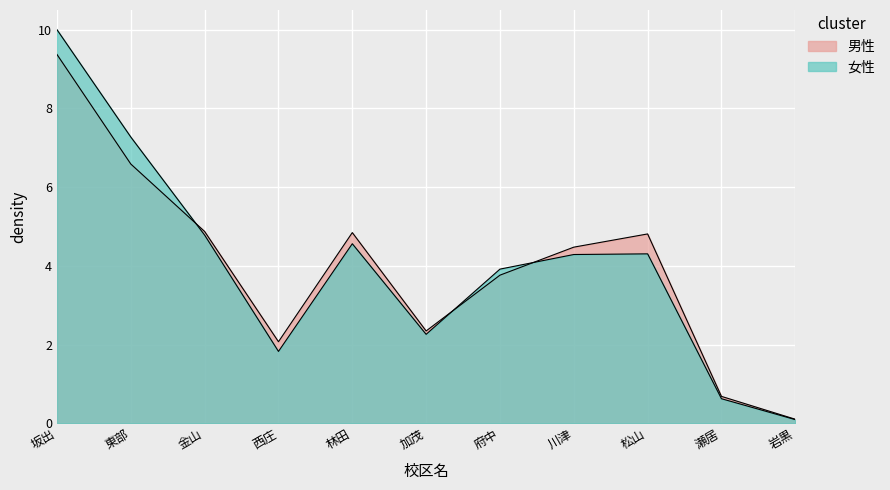

What are all the series names shown in the legend?

男性, 女性